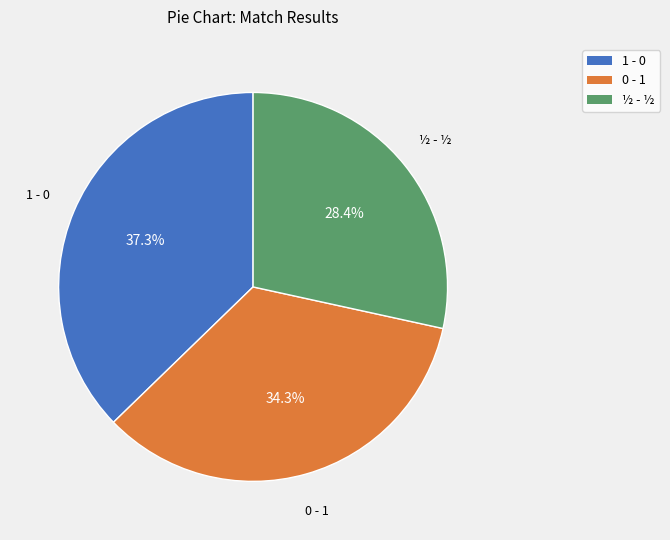

Rank the categories by value from highest to lowest.

1 - 0, 0 - 1, ½ - ½